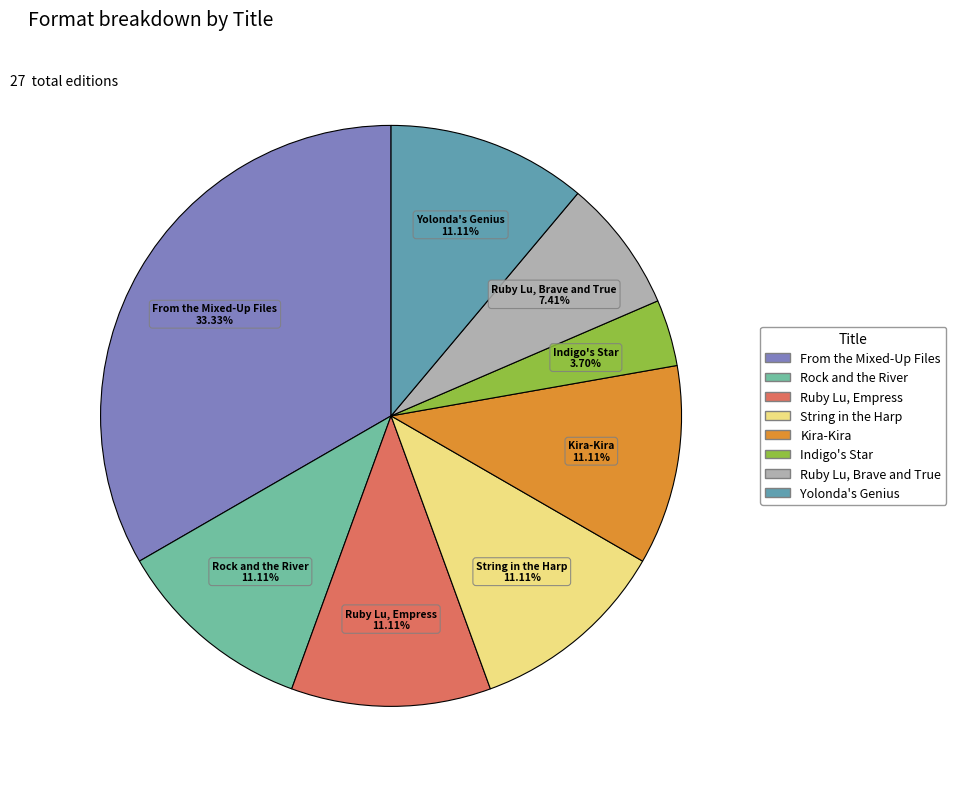

Which has a higher value, Indigo's Star or Yolonda's Genius?

Yolonda's Genius